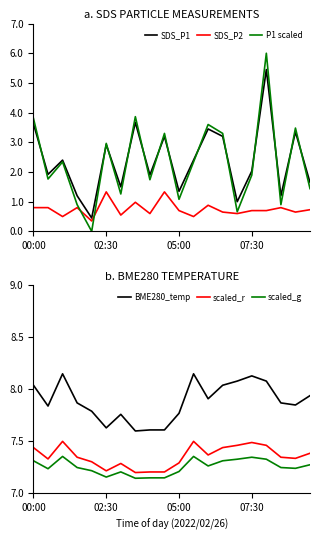

True or false: scaled_r and scaled_g cross at least once.

False